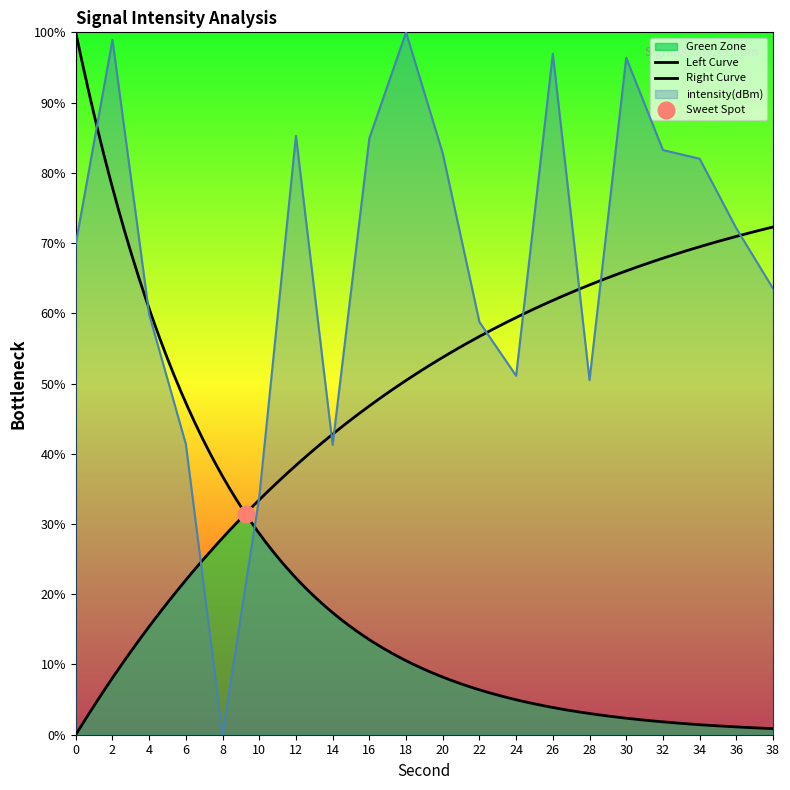

True or false: the data shows 119.8 at 32.

False